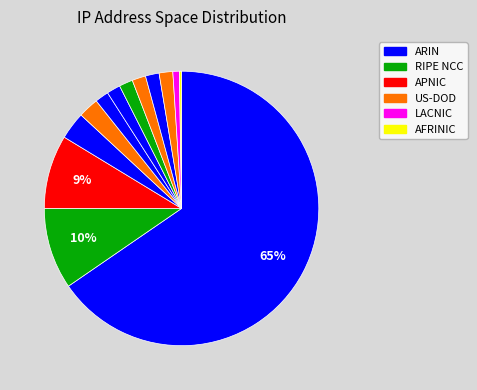

Is there a majority slice in this chart?

Yes